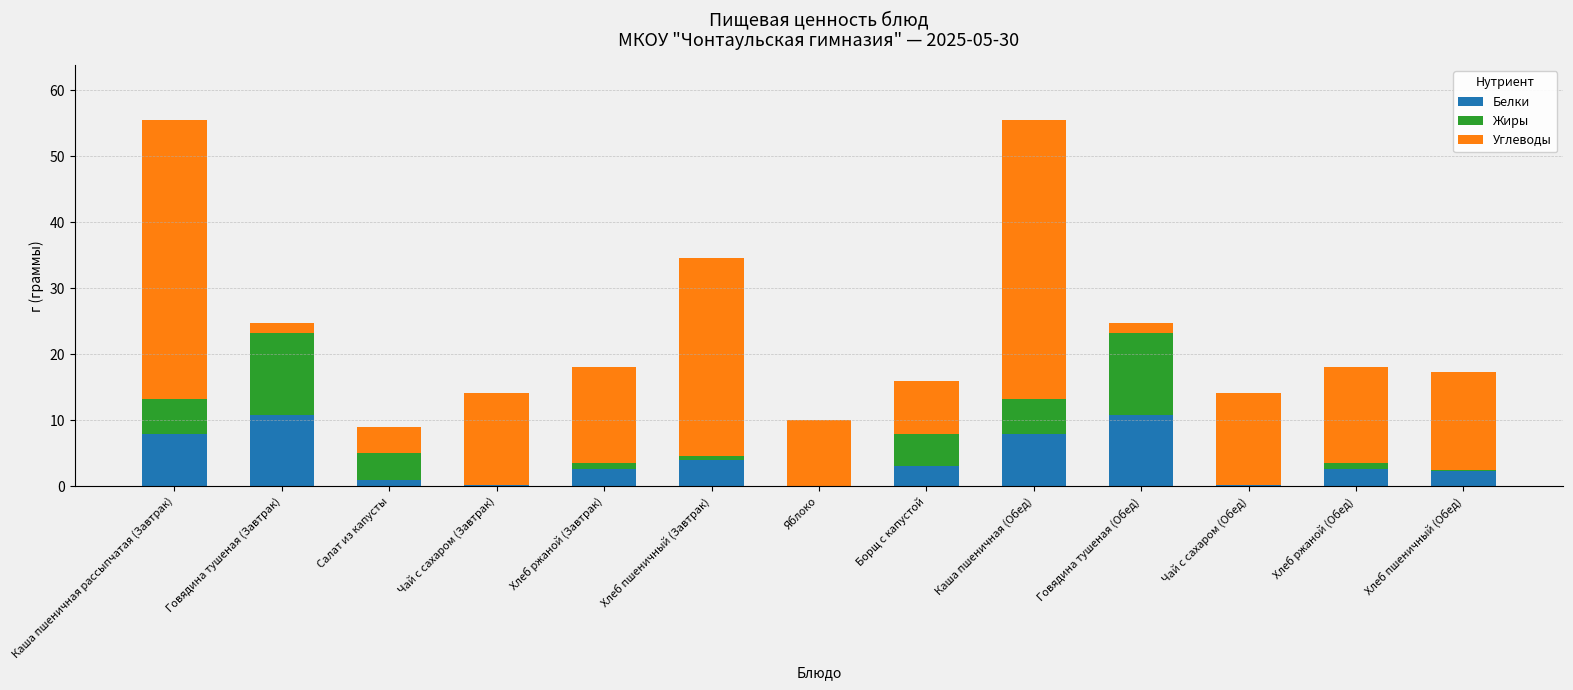

Is it true that Белки equals 0.2 at Чай с сахаром (Обед)?

True